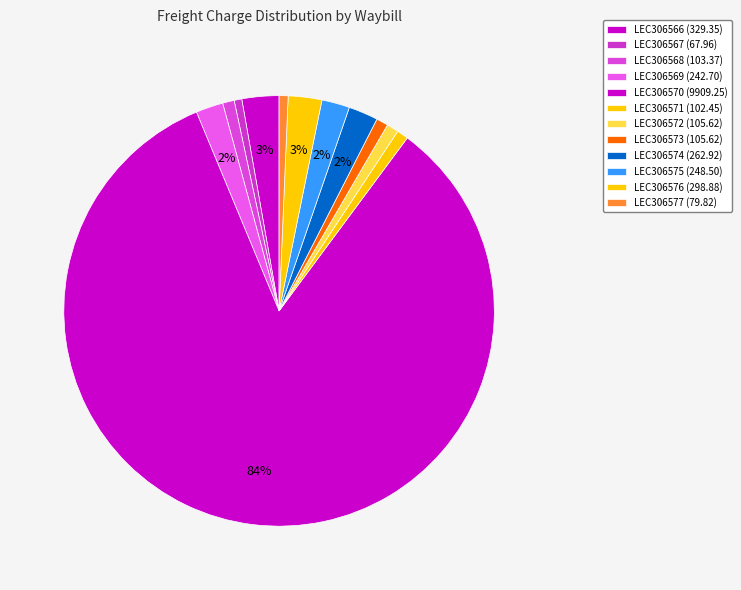

What is the ratio of the value at LEC306572 to the value at LEC306568?

1.0